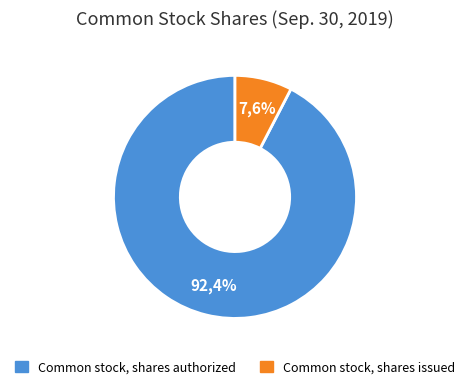

Is there a majority slice in this chart?

Yes